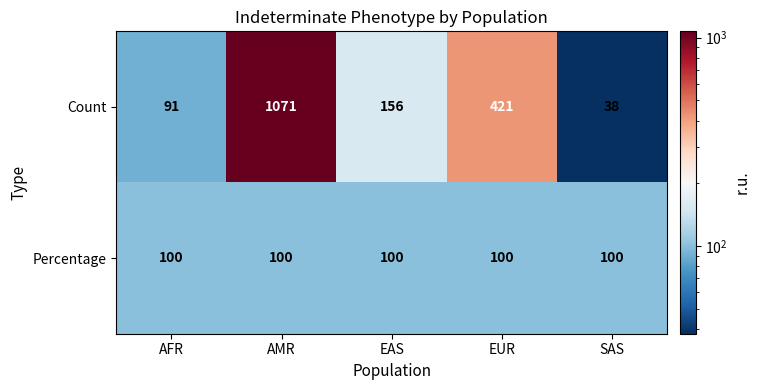

At which category does the chart reach its minimum across all series?

SAS